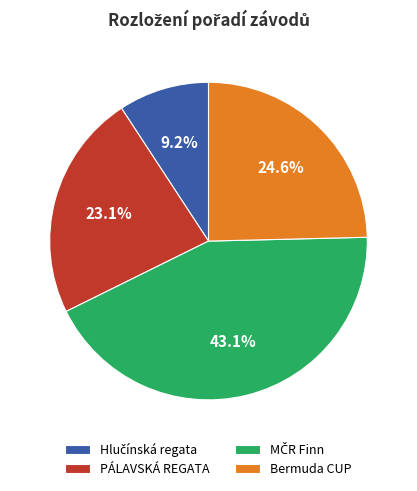

Which has a higher value, PÁLAVSKÁ REGATA or Bermuda CUP?

Bermuda CUP